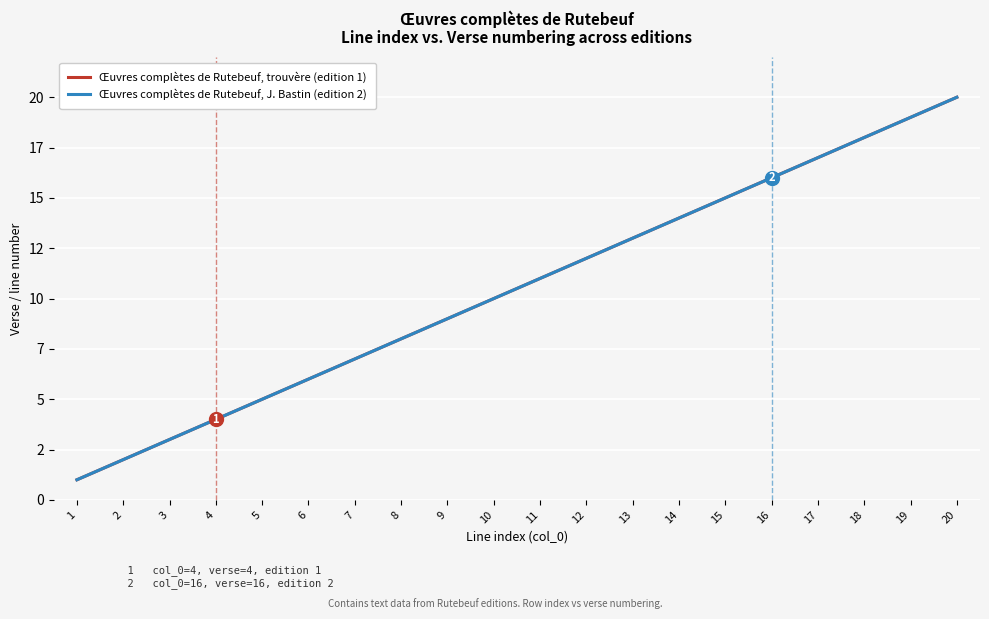

Is it true that Œuvres complètes de Rutebeuf, trouvère (edition 1) equals 2 at 6?

False